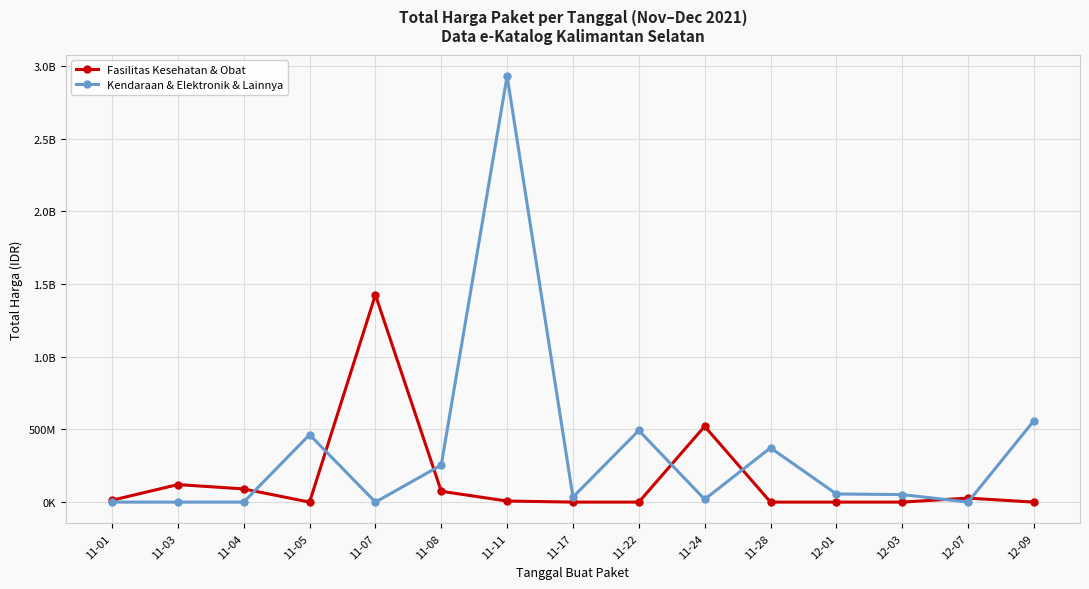

What is the average value of the Fasilitas Kesehatan & Obat series?

152042479